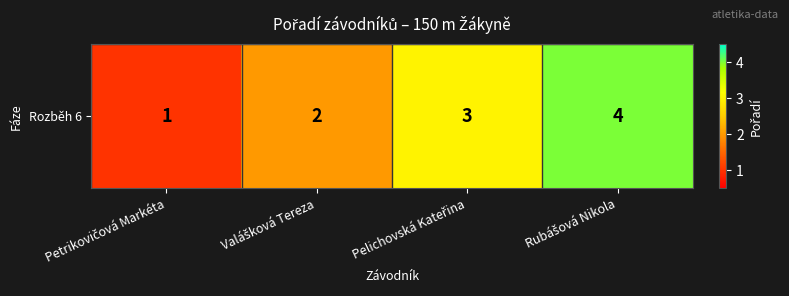

What is the change in value from Petrikovičová Markéta to Rubášová Nikola?

+3